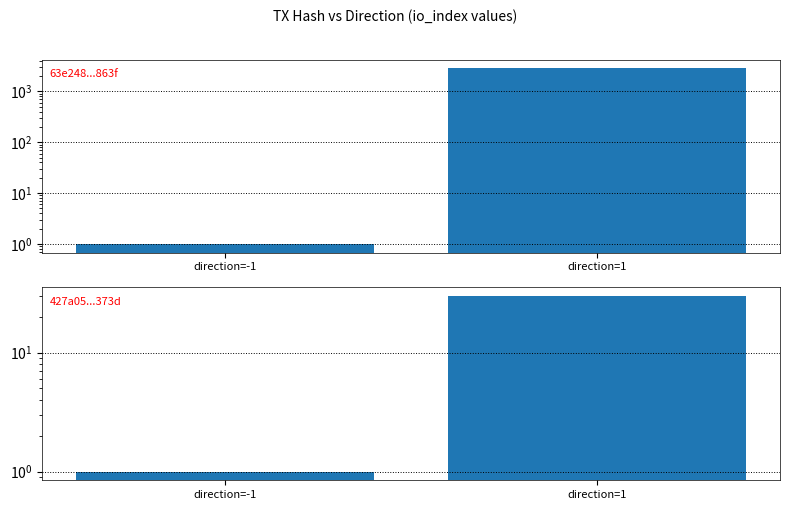

Reading left to right, what are all the values shown in this chart?

63e248...863f: 1	2858
427a05...373d: 1	30